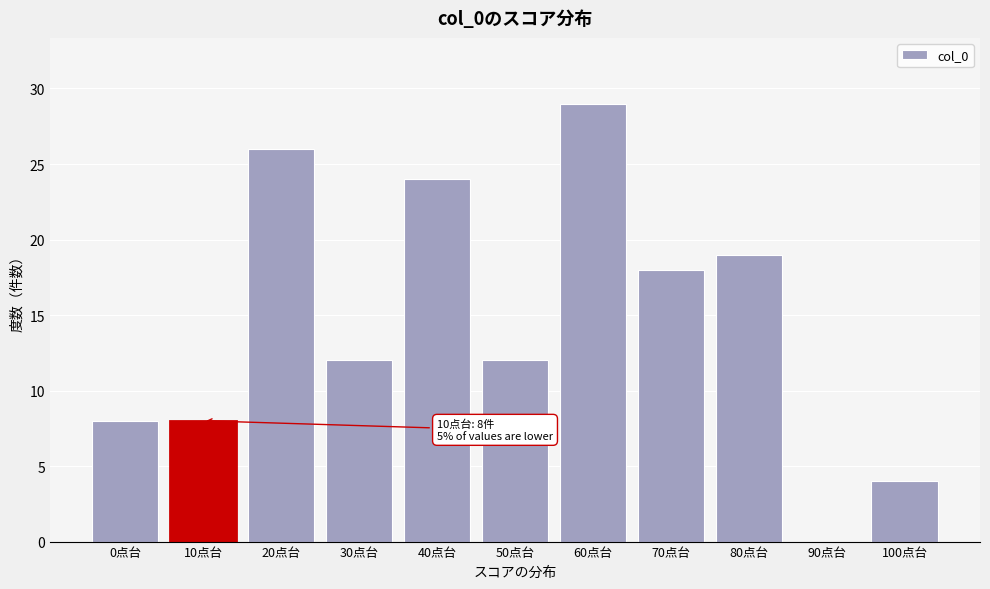

Reading left to right, transcribe all the data shown in this chart.

0点台=8	10点台=8	20点台=26	30点台=12	40点台=24	50点台=12	60点台=29	70点台=18	80点台=19	90点台=0	100点台=4